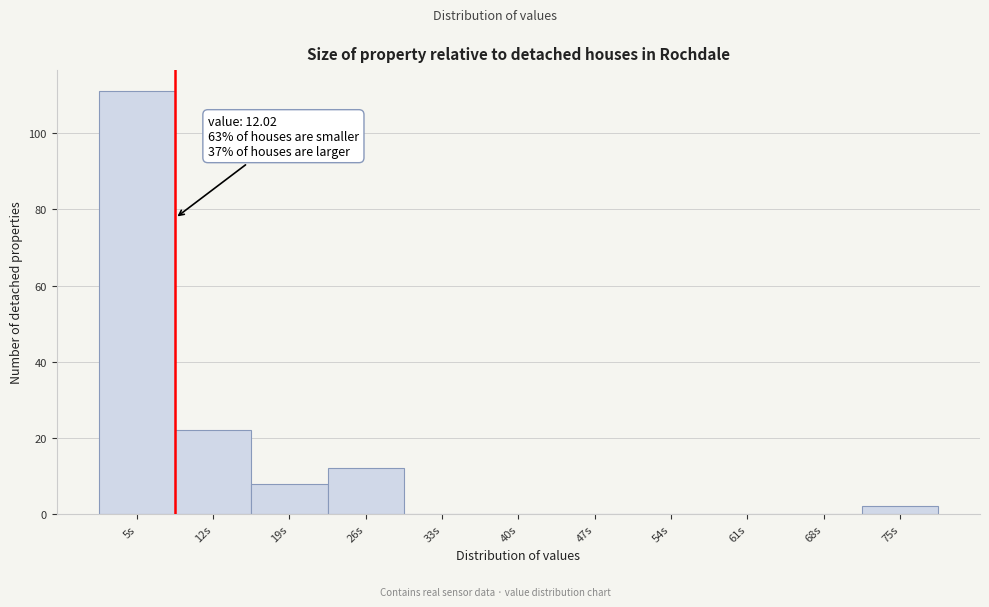

Reading left to right, transcribe all the data shown in this chart.

5s=111	12s=22	19s=8	26s=12	33s=0	40s=0	47s=0	54s=0	61s=0	68s=0	75s=2